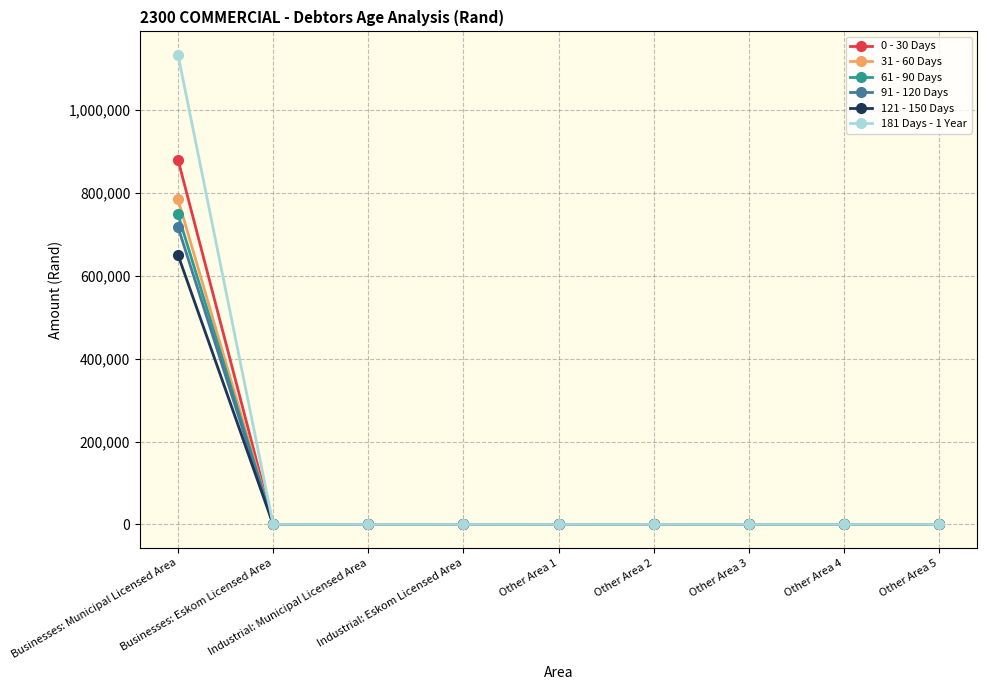

Rank the series by their maximum value, from highest to lowest.

181 Days - 1 Year, 0 - 30 Days, 31 - 60 Days, 61 - 90 Days, 91 - 120 Days, 121 - 150 Days